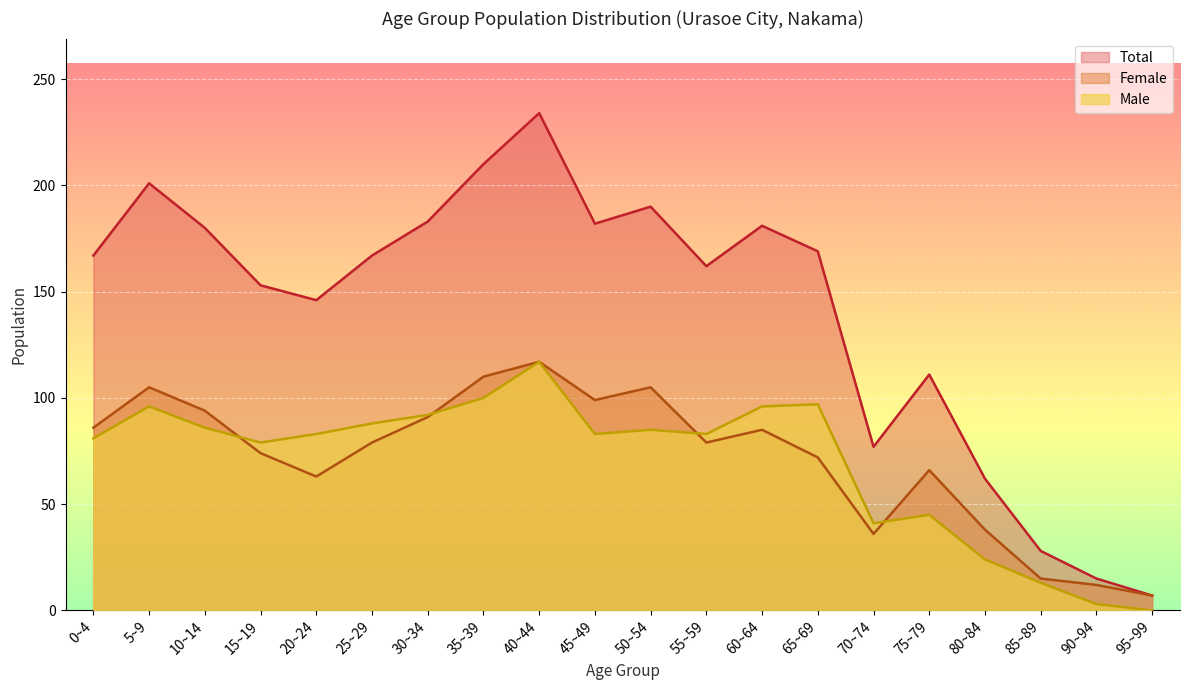

Reading right to left, what are all the values shown in this chart?

Male: 95~99=0	90~94=3	85~89=13	80~84=24	75~79=45	70~74=41	65~69=97	60~64=96	55~59=83	50~54=85	45~49=83	40~44=117	35~39=100	30~34=92	25~29=88	20~24=83	15~19=79	10~14=86	5~9=96	0~4=81
Female: 95~99=7	90~94=12	85~89=15	80~84=38	75~79=66	70~74=36	65~69=72	60~64=85	55~59=79	50~54=105	45~49=99	40~44=117	35~39=110	30~34=91	25~29=79	20~24=63	15~19=74	10~14=94	5~9=105	0~4=86
Total: 95~99=7	90~94=15	85~89=28	80~84=62	75~79=111	70~74=77	65~69=169	60~64=181	55~59=162	50~54=190	45~49=182	40~44=234	35~39=210	30~34=183	25~29=167	20~24=146	15~19=153	10~14=180	5~9=201	0~4=167